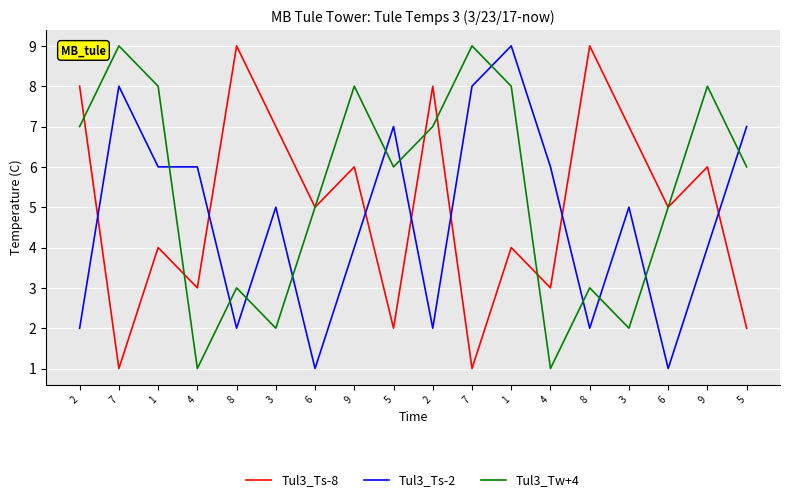

At which category is the sum across all series the highest?

1